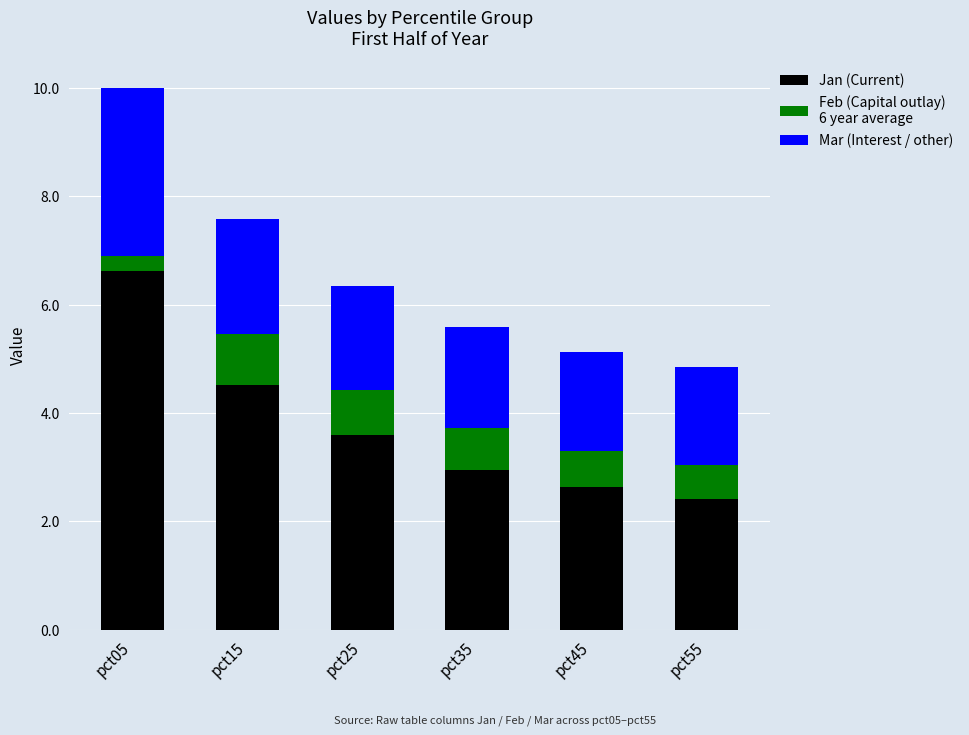

Reading left to right, list the values for the Jan series.

pct05=6.6	pct15=4.5	pct25=3.6	pct35=3.0	pct45=2.6	pct55=2.4